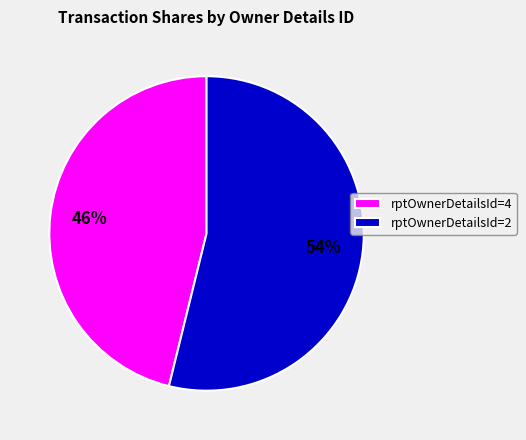

What percentage is the rptOwnerDetailsId=4 slice, to the nearest percent?

46%